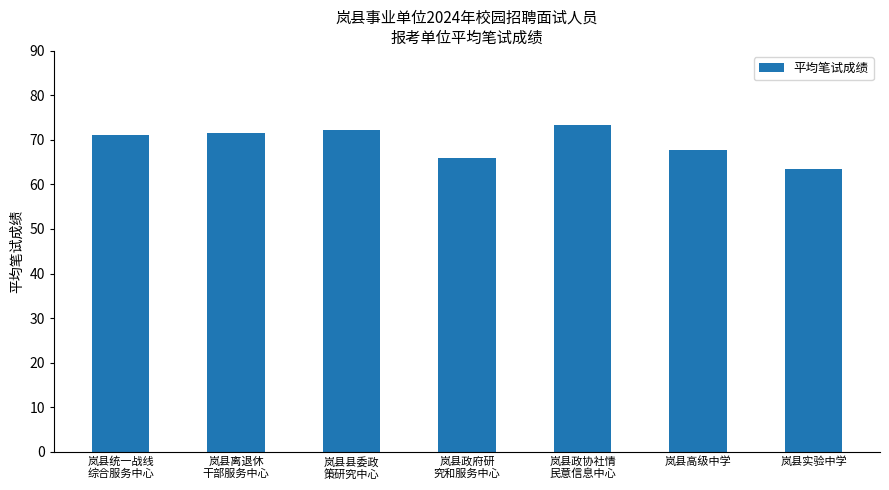

Which category has the lowest value across all series?

岚县实验中学